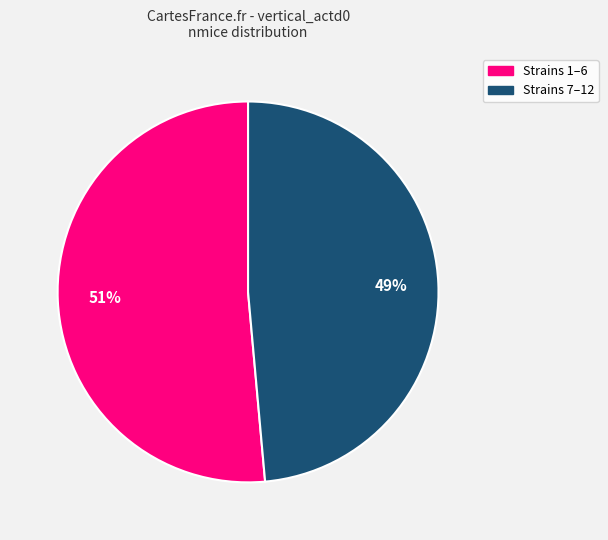

How many slices are in this pie chart?

2